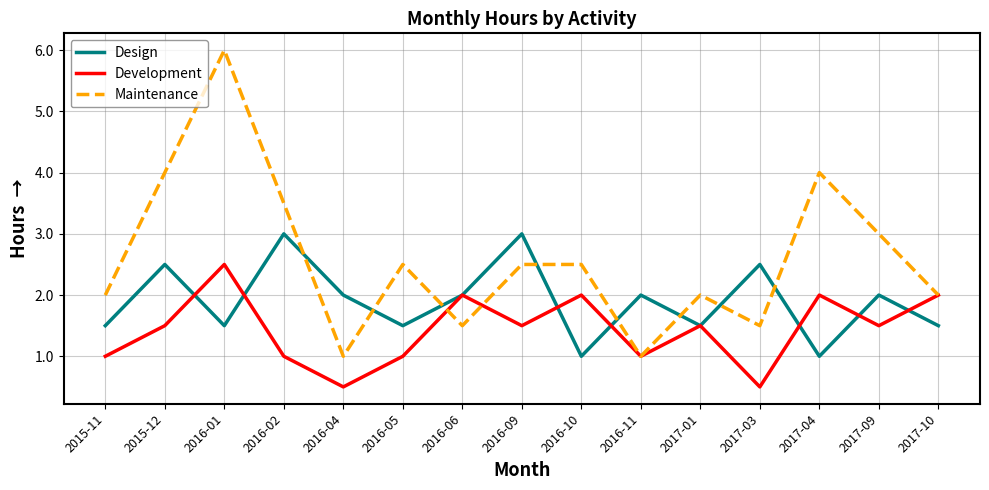

What is the highest value of the Maintenance series?

6.0